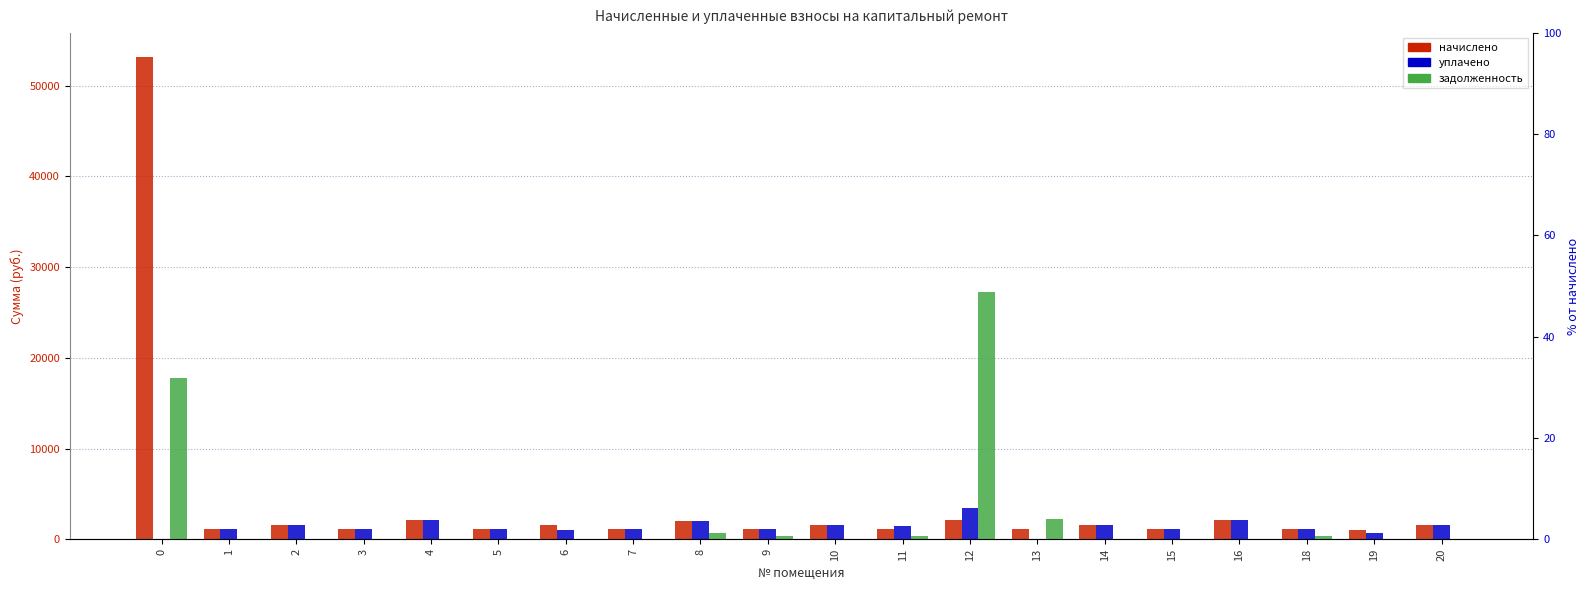

Which series has the largest total across all categories?

начислено